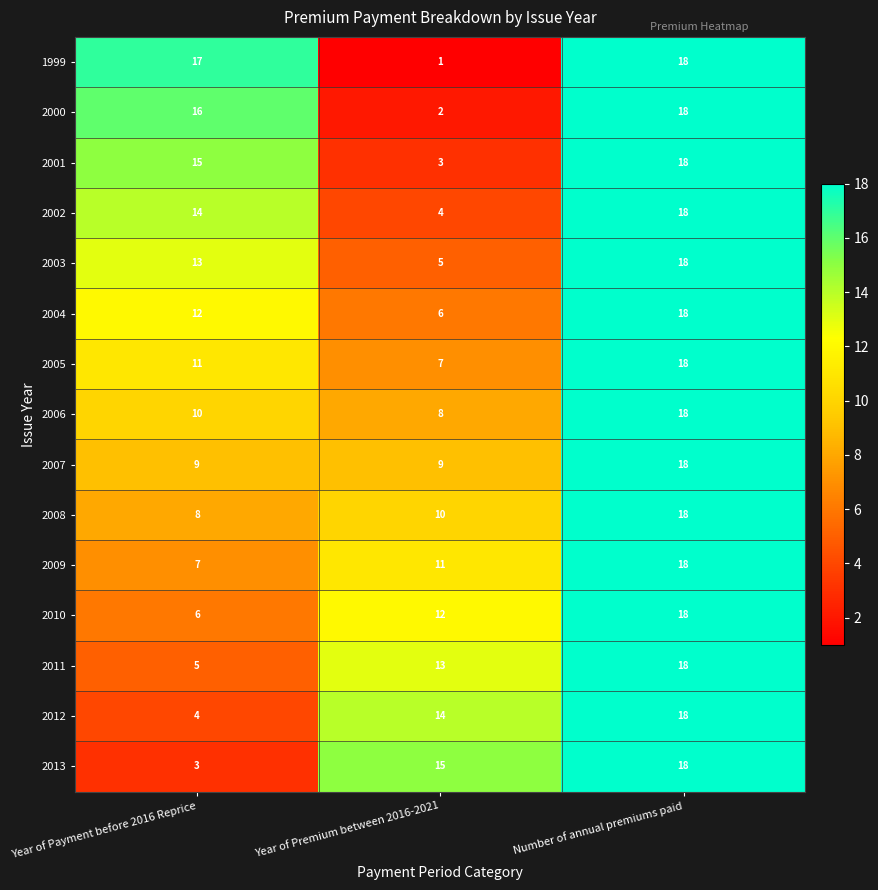

What is the total value across all series at Year of Payment before 2016 Reprice?

150